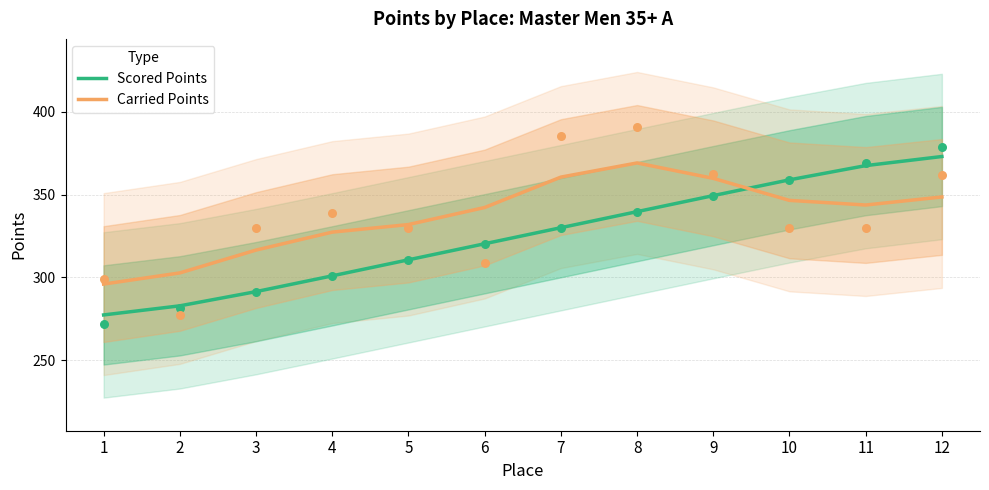

Which series reaches the minimum Y coordinate?

Scored Points